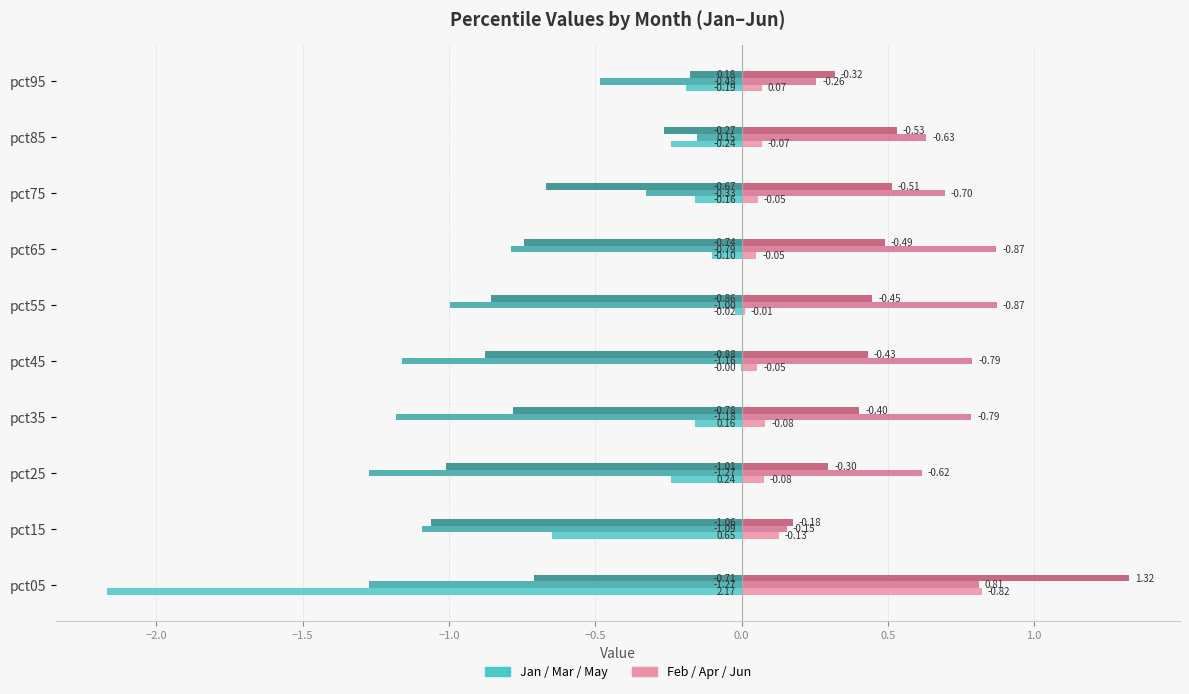

At which category is the sum across all series the highest?

pct85